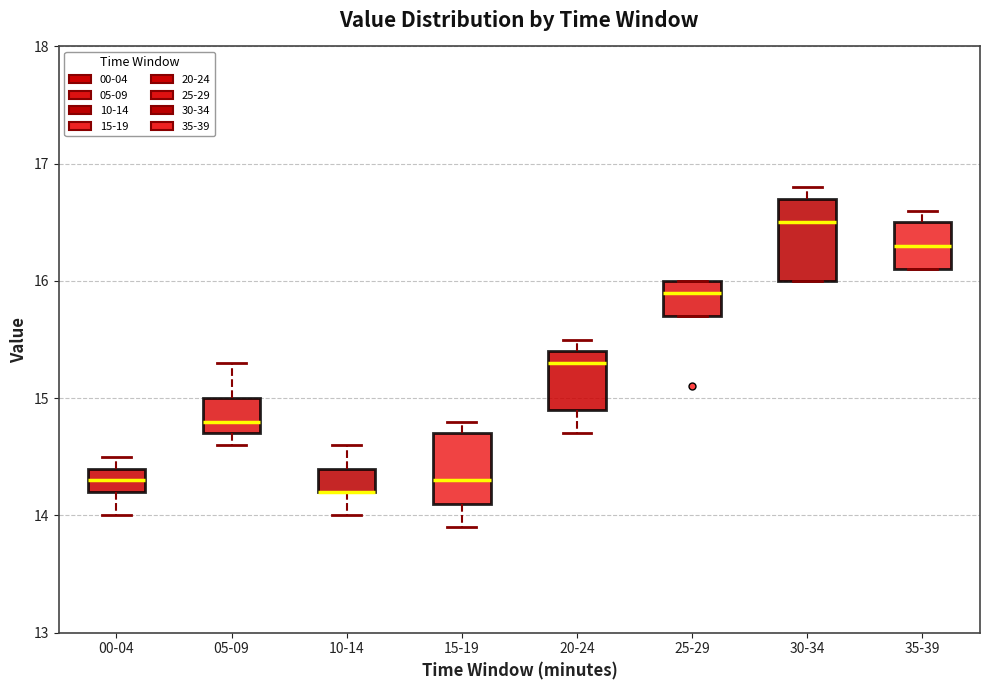

Reading left to right, transcribe this box plot: for each box, give where its median line is, the range the box spans, and where its two whiskers end, as read against the y-axis. The values are not printed on the chart, so give them approximately, as read against the axis.

00-04: median 14.3, box 14.2 to 14.4, whiskers 14.0 to 14.5
05-09: median 14.8, box 14.7 to 15.0, whiskers 14.6 to 15.3
10-14: median 14.2 (drawn on the box's lower edge), box 14.2 to 14.4, whiskers 14.0 to 14.6
15-19: median 14.3, box 14.1 to 14.7, whiskers 13.9 to 14.8
20-24: median 15.3, box 14.9 to 15.4, whiskers 14.7 to 15.5
25-29: median 15.9, box 15.7 to 16.0, whiskers 15.7 to 16.0
30-34: median 16.5, box 16.0 to 16.7, whiskers 16.0 to 16.8
35-39: median 16.3, box 16.1 to 16.5, whiskers 16.1 to 16.6